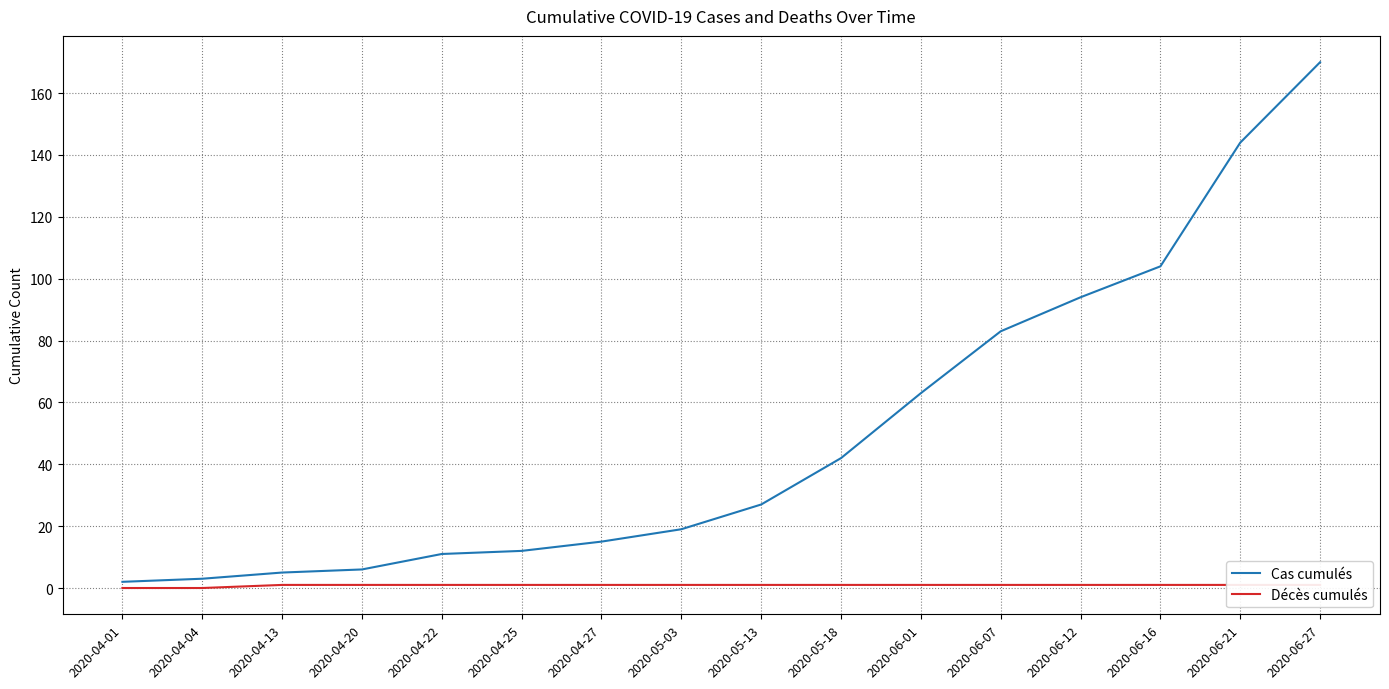

Which label corresponds to the smallest value in the chart?

2020-04-01